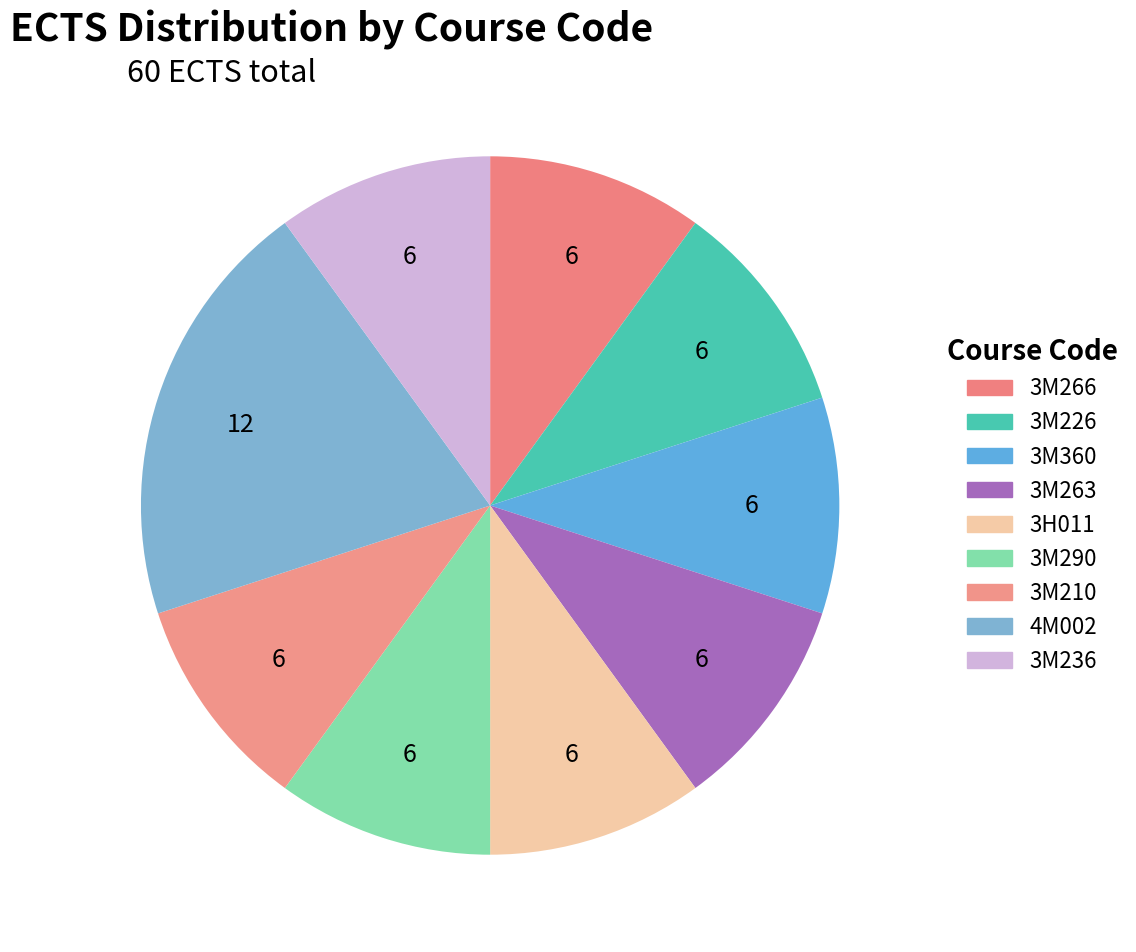

Count the number of slices in the pie.

9